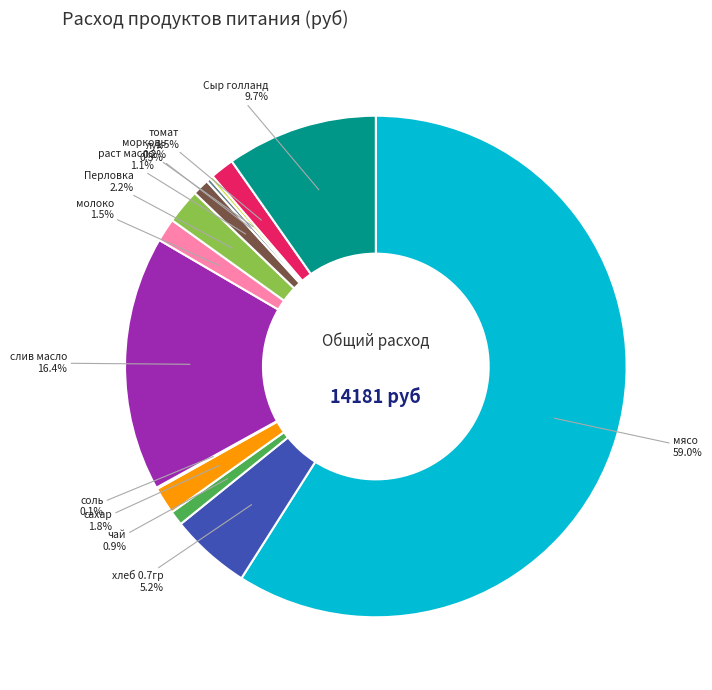

To the nearest percent, what is the average slice percentage?

8%